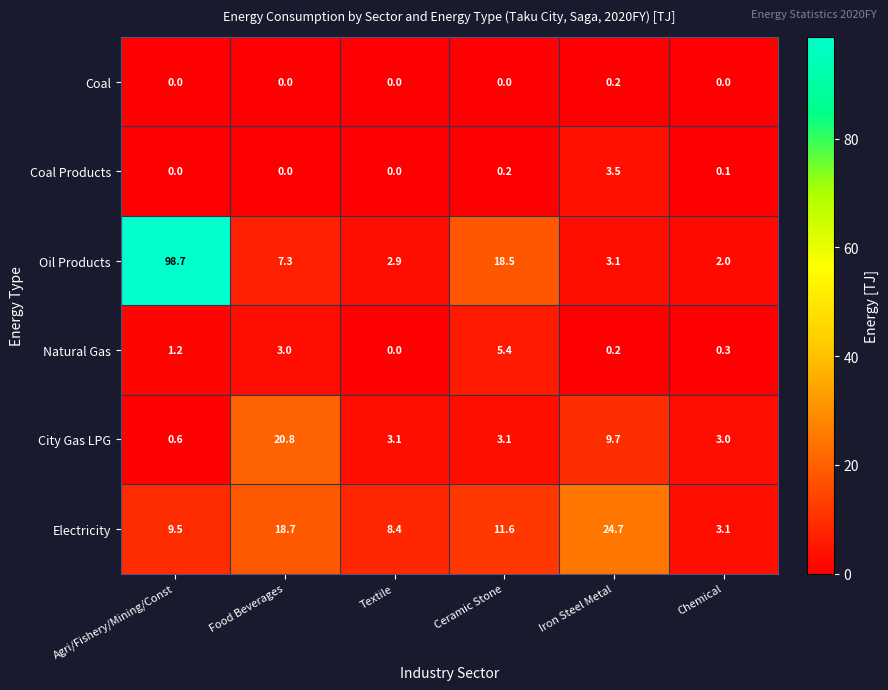

Which series has the largest total across all categories?

Oil Products